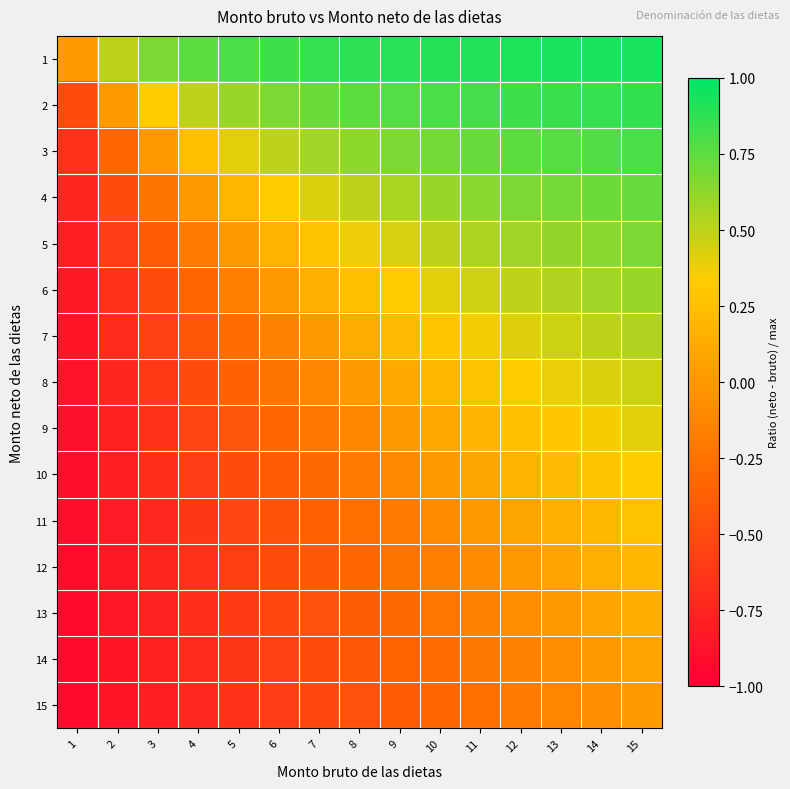

Rank the series at 5 from highest to lowest value.

1, 2, 3, 4, 5, 6, 7, 8, 9, 10, 11, 12, 13, 14, 15